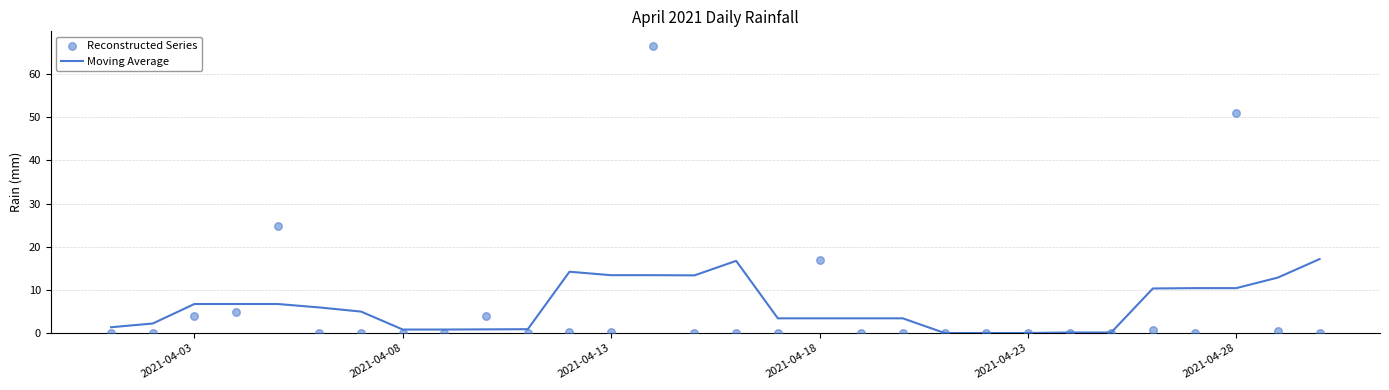

The Moving Average series shows 3.4 at 2021-04-18. True or false?

True